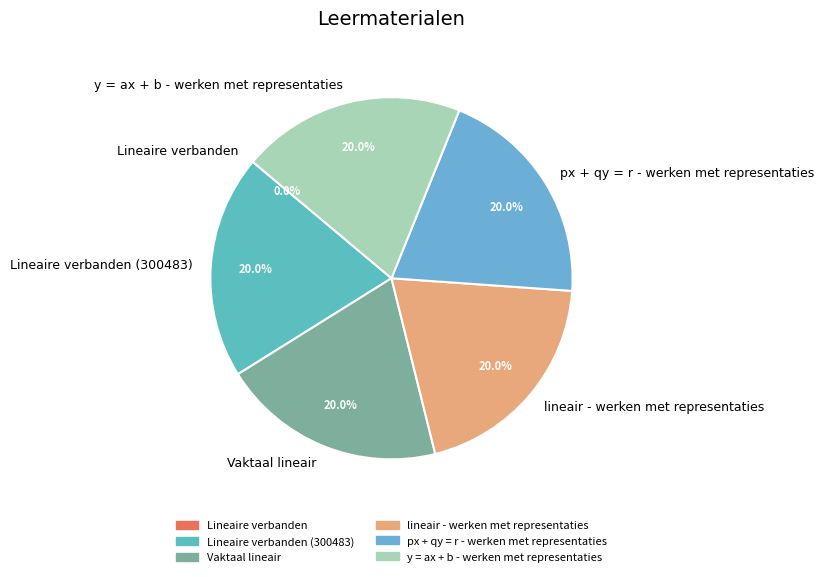

Is it true that lineair - werken met representaties is 20% of the pie?

True